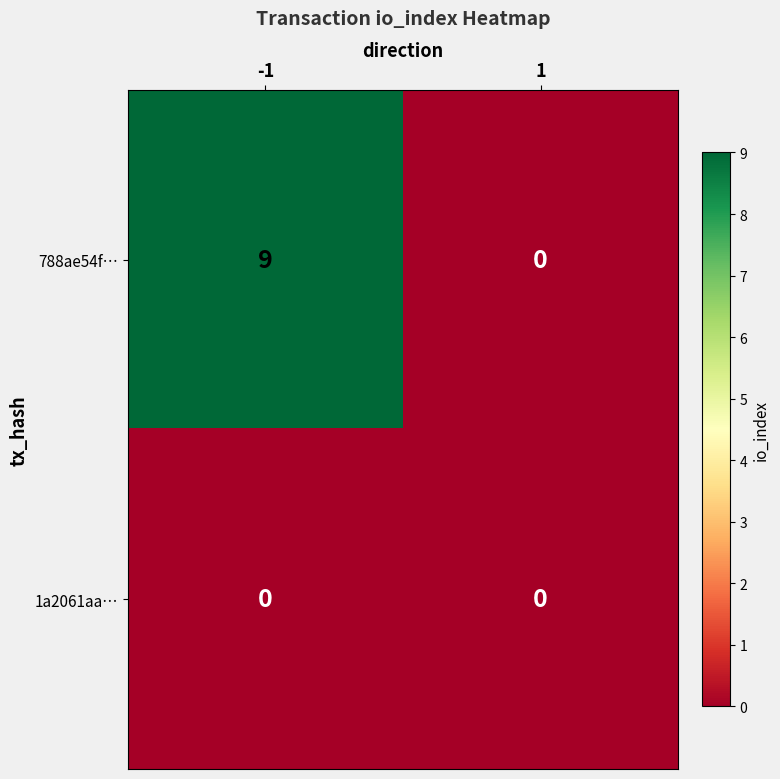

Reading left to right, extract all data points from this chart.

788ae54f…: 9	0
1a2061aa…: 0	0